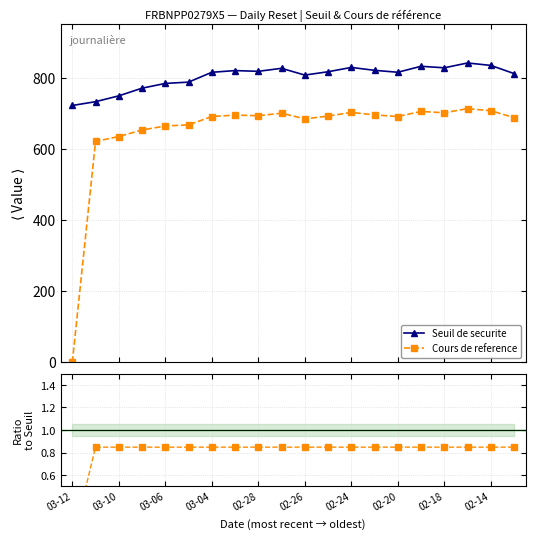

The Seuil de securite series shows 232.1 at 2025-02-13. True or false?

False